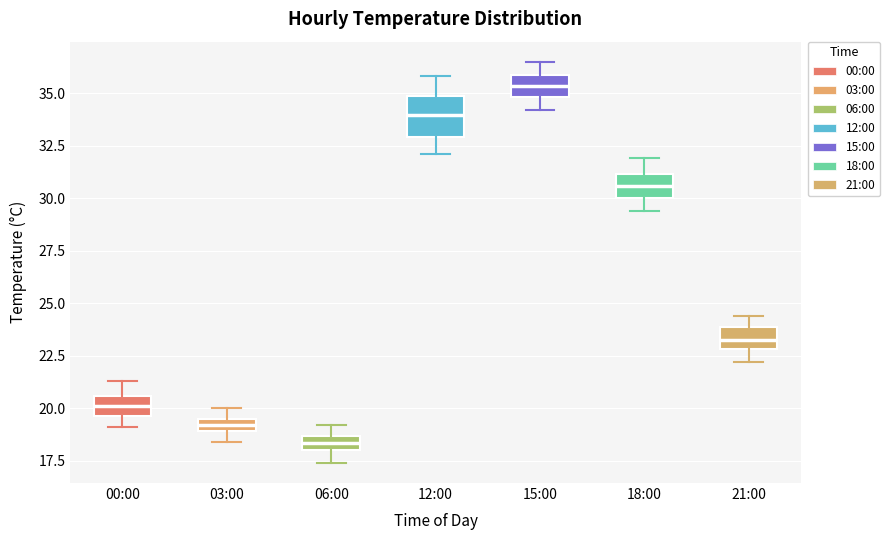

Which box is the tallest, from its lower edge to its upper edge?

12:00